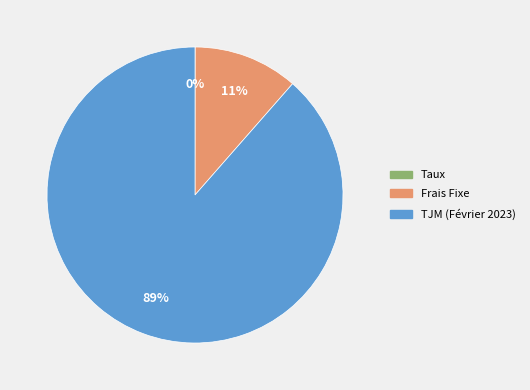

Which slice is the largest?

TJM (Février 2023)